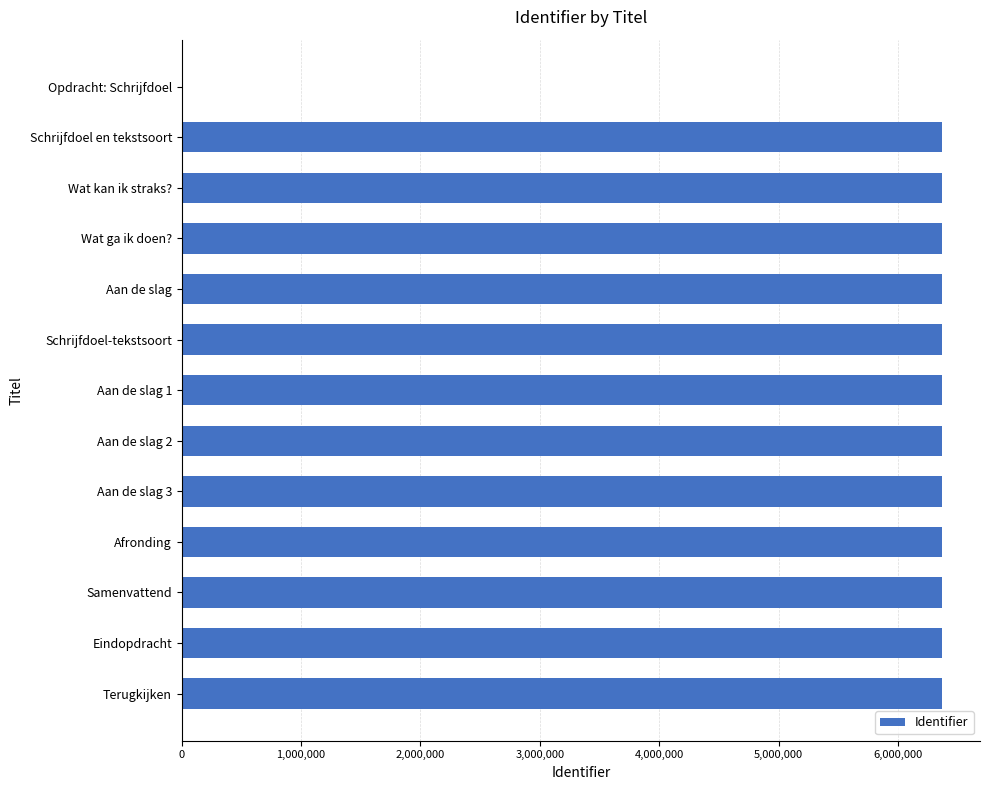

Where is the data nearest to the value 3184647?

Schrijfdoel en tekstsoort